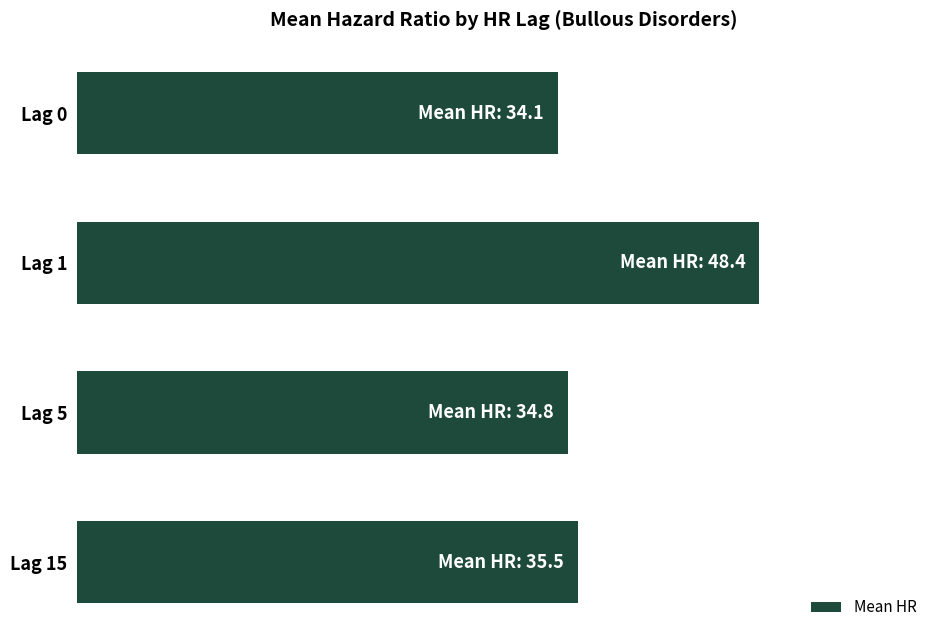

What is the difference between the maximum and second lowest values?

13.6